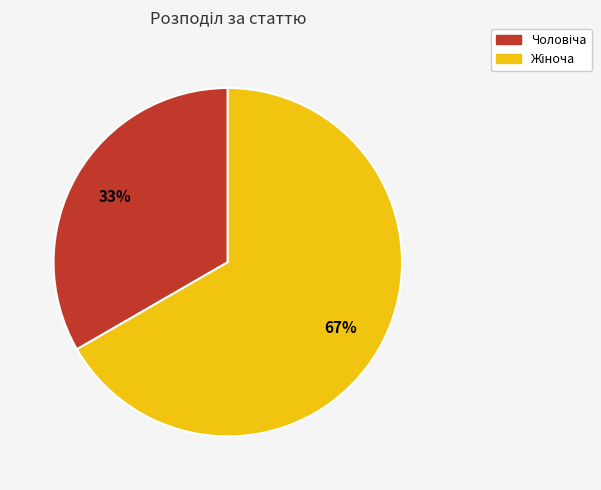

How many slices are in this pie chart?

2